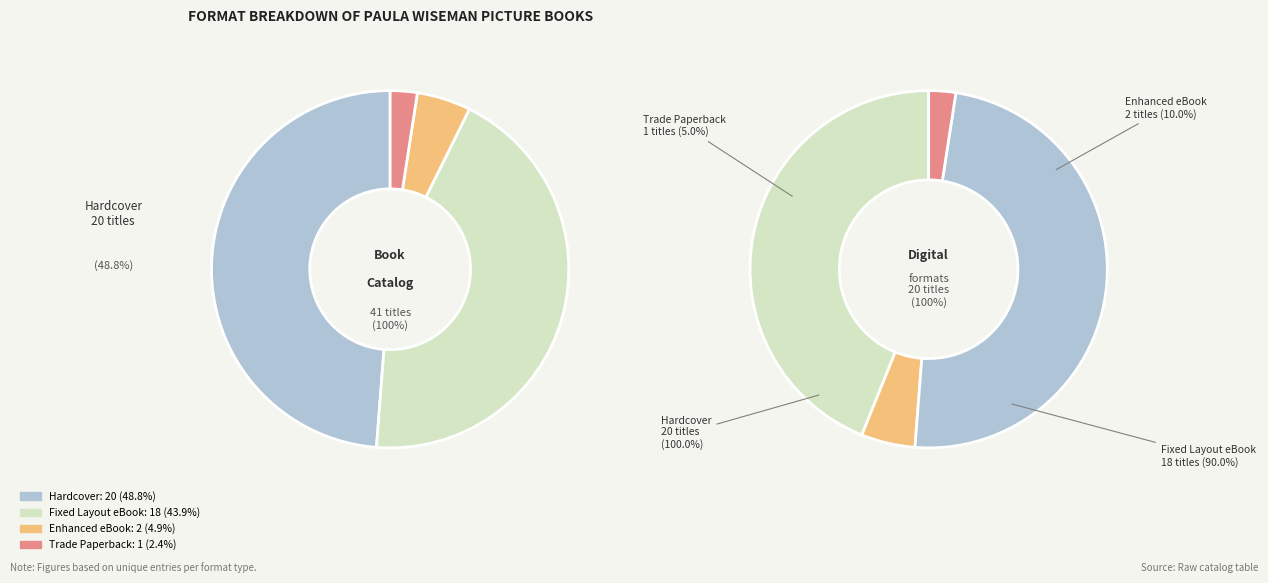

What is the change in value from Hardcover to Enhanced eBook?

-18